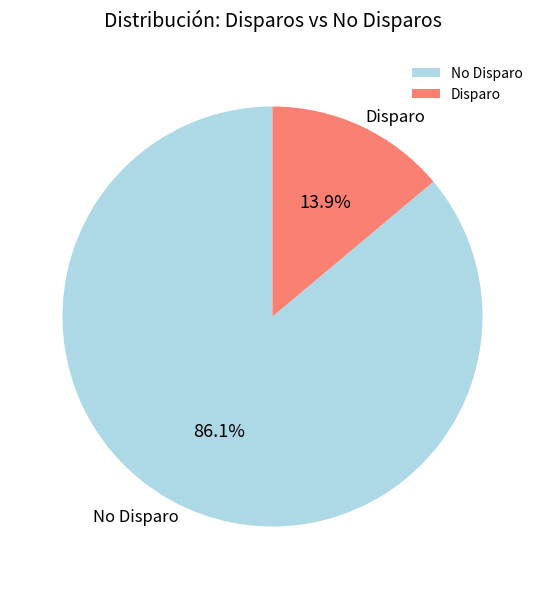

Which category has the biggest portion of the pie?

No Disparo